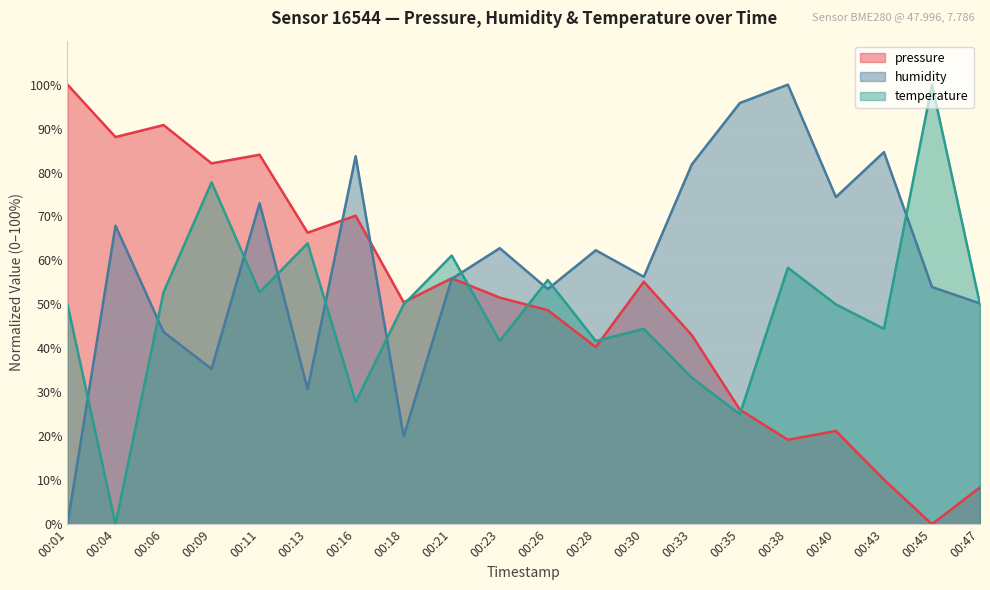

Which series has the largest total across all categories?

humidity